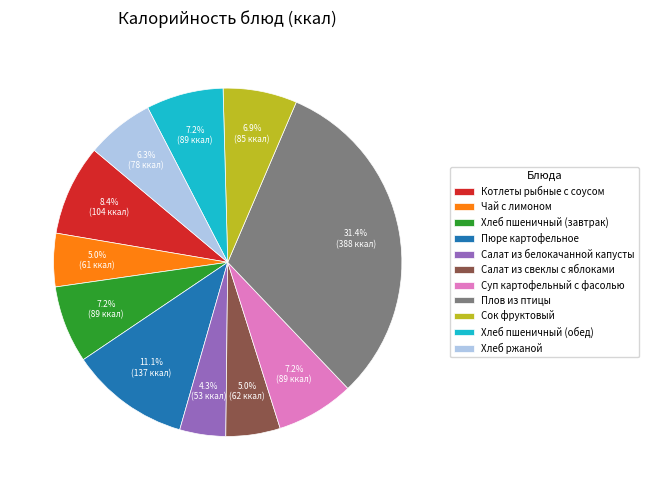

Do Чай с лимоном and Пюре картофельное together represent more than half of the pie?

No